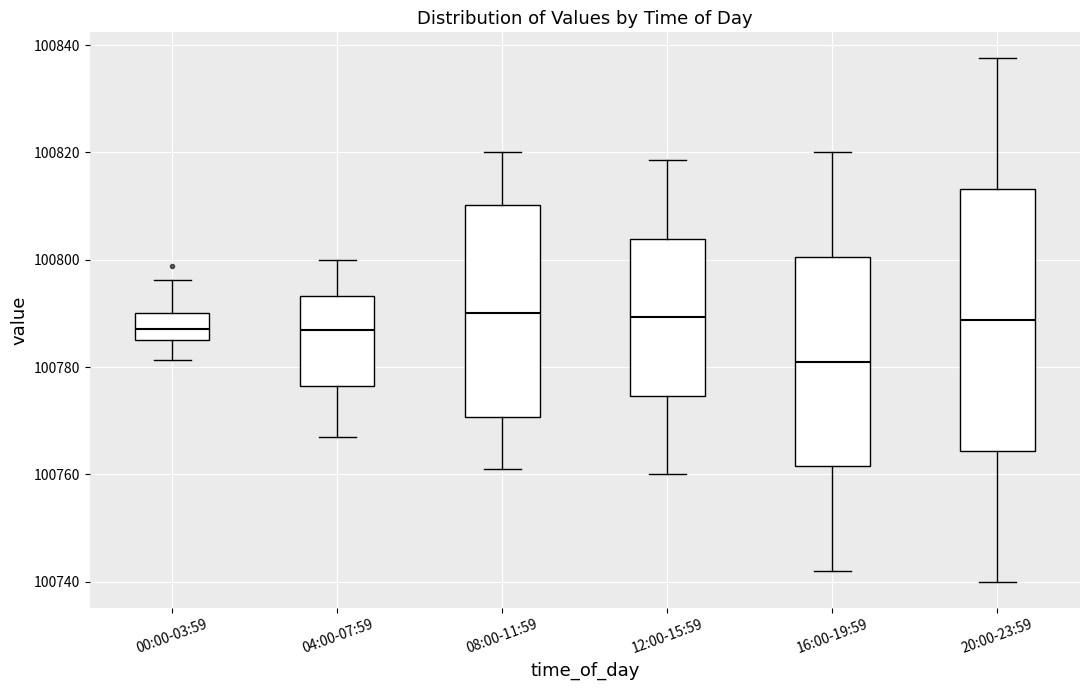

Reading left to right, transcribe this box plot: for each box, give where its median line is, the range the box spans, and where its two whiskers end, as read against the y-axis. The values are not printed on the chart, so give them approximately, as read against the axis.

00:00-03:59: median 100788, box 100784 to 100790, whiskers 100782 to 100796
04:00-07:59: median 100786, box 100776 to 100794, whiskers 100766 to 100800
08:00-11:59: median 100790, box 100770 to 100810, whiskers 100762 to 100820
12:00-15:59: median 100790, box 100774 to 100804, whiskers 100760 to 100818
16:00-19:59: median 100782, box 100762 to 100800, whiskers 100742 to 100820
20:00-23:59: median 100788, box 100764 to 100814, whiskers 100740 to 100838